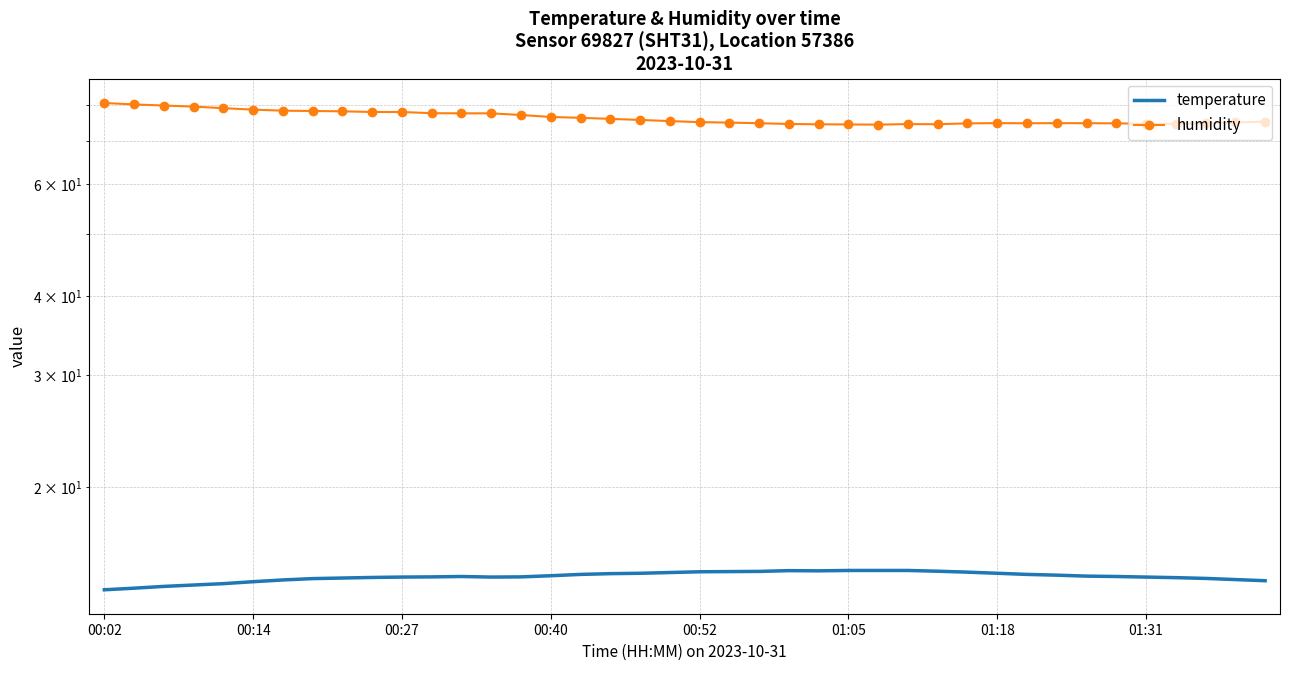

What is the difference between the humidity values at 01:05 and 39?

3.4